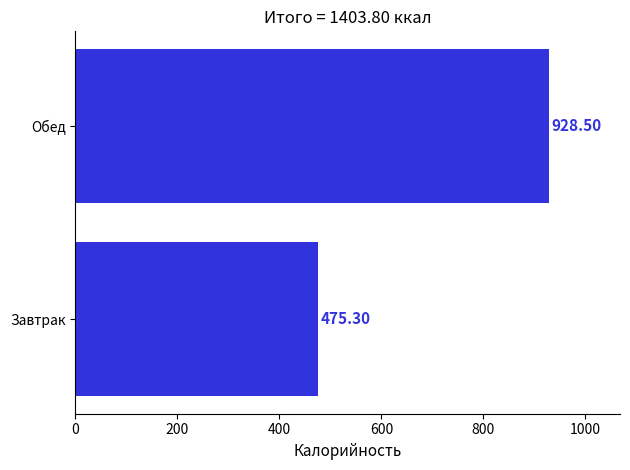

What is the ratio of the value at Завтрак to the value at Обед?

0.5